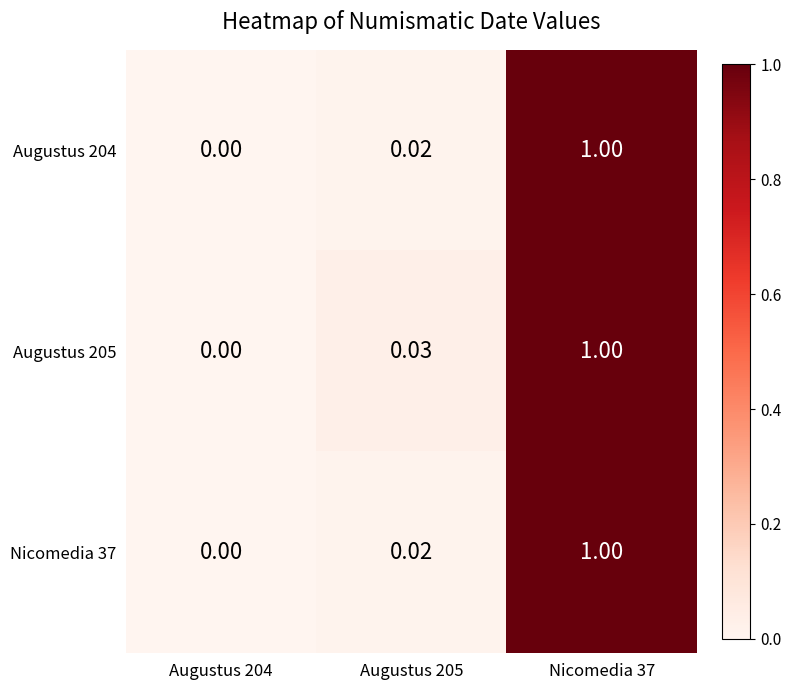

How many data points in Nicomedia 37 are above 0?

2